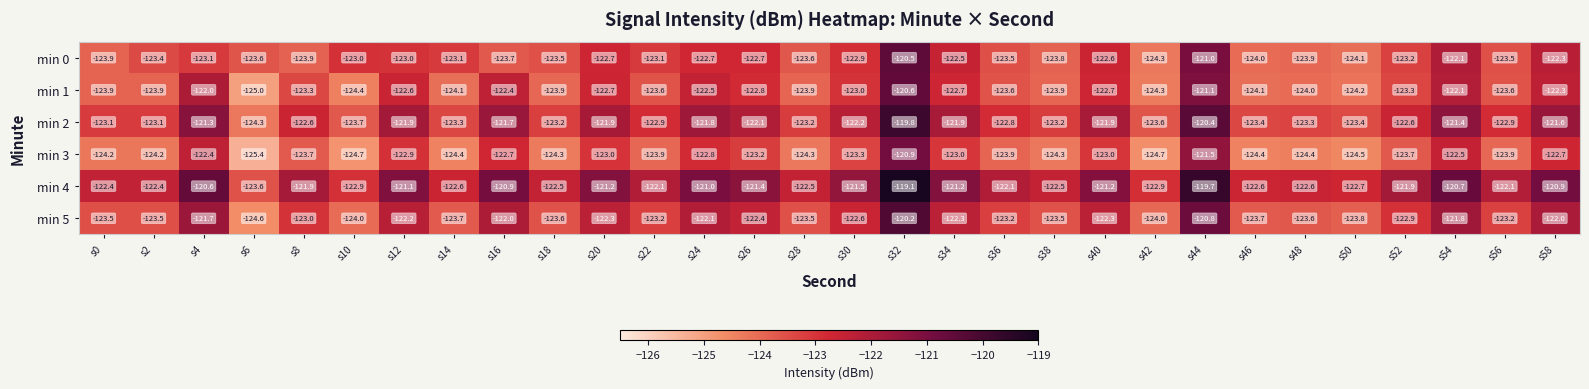

At how many categories does at least one series exceed -123?

29